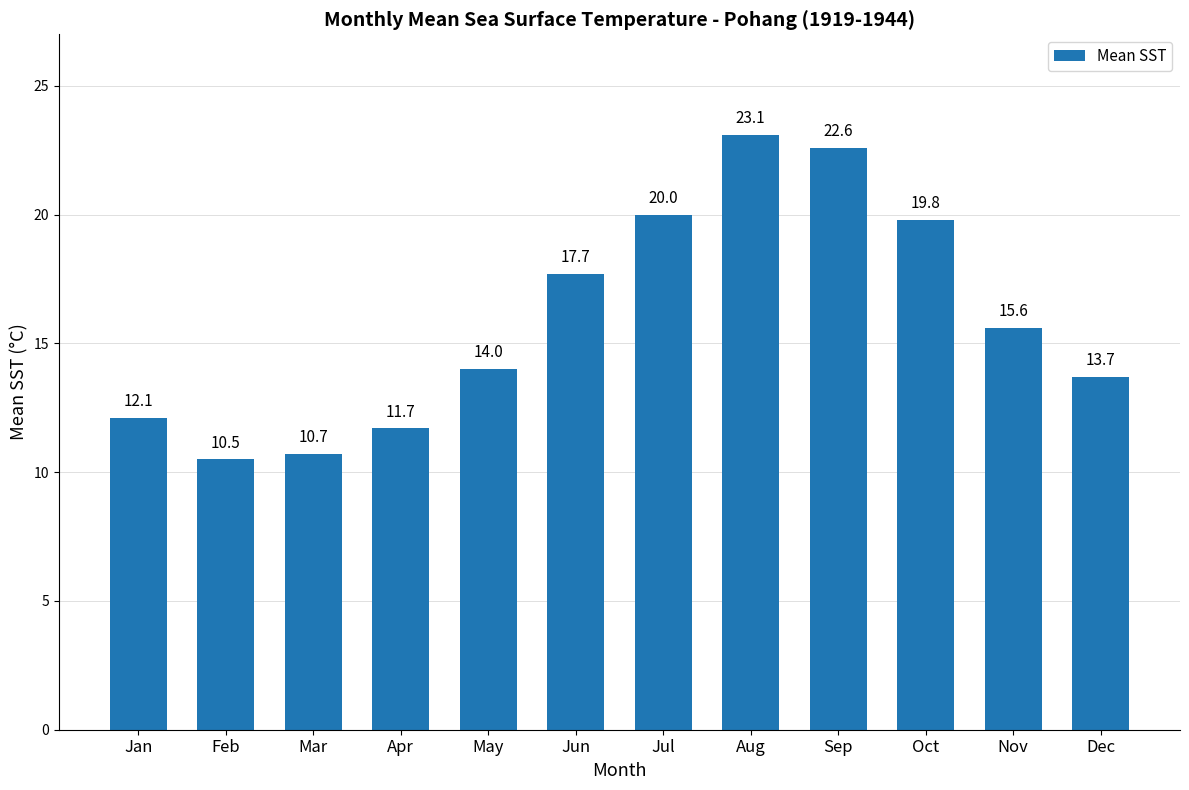

Rank the categories by value from highest to lowest.

Aug, Sep, Jul, Oct, Jun, Nov, May, Dec, Jan, Apr, Mar, Feb